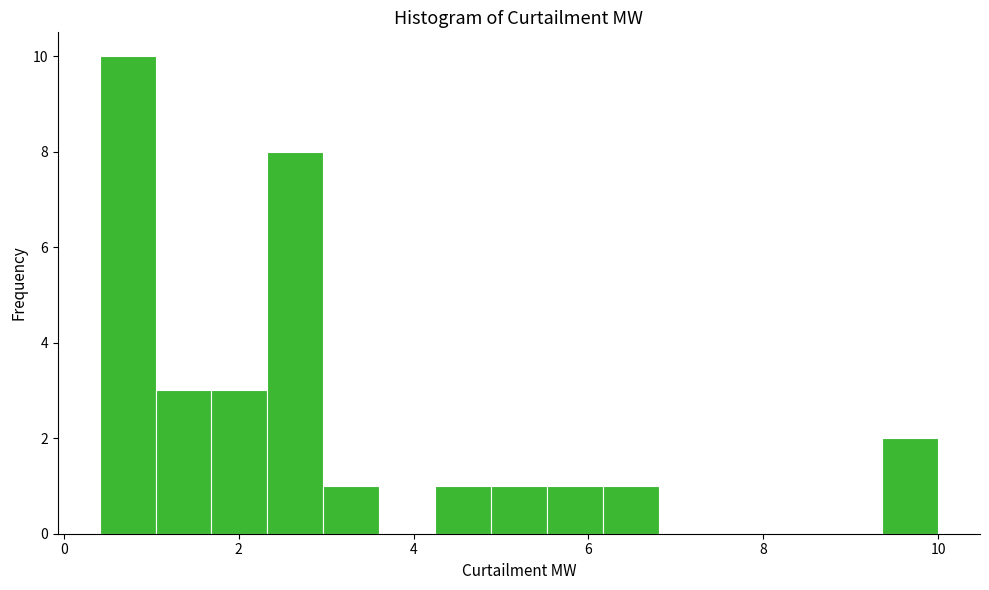

Read against the x-axis, roughly where is the centre of the tallest bar?

0.8